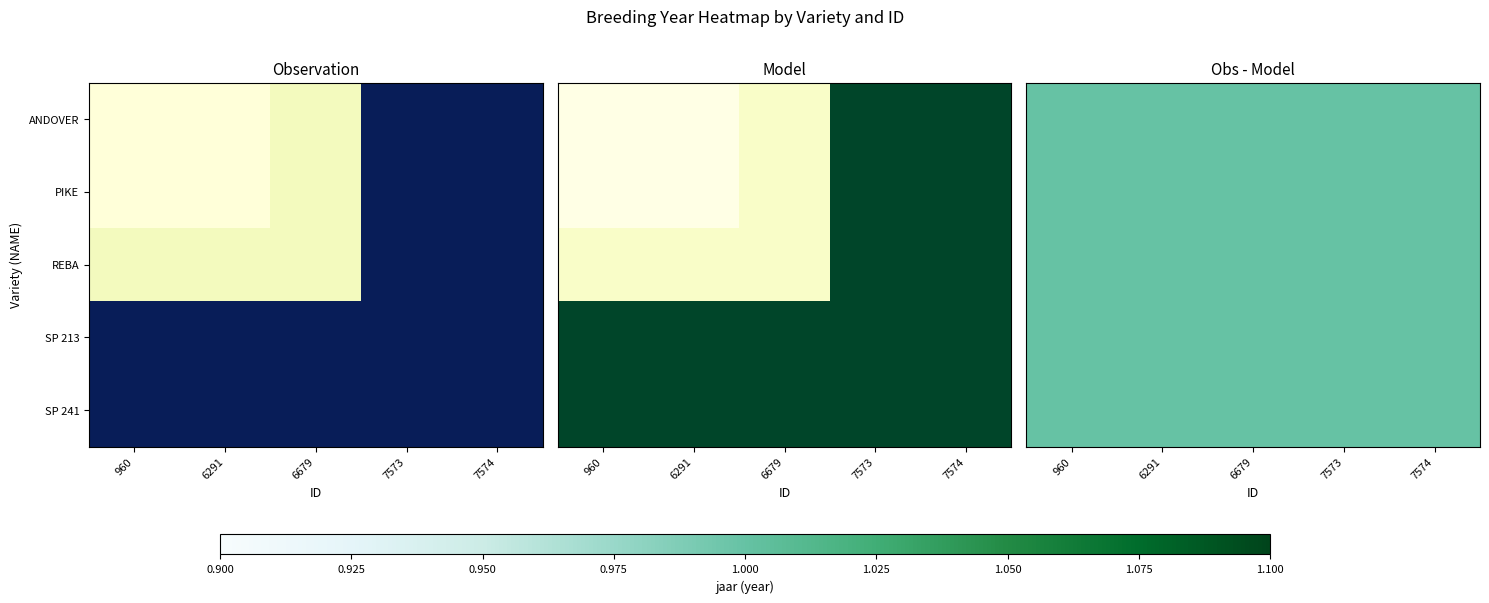

What is the minimum value for ANDOVER?

1996